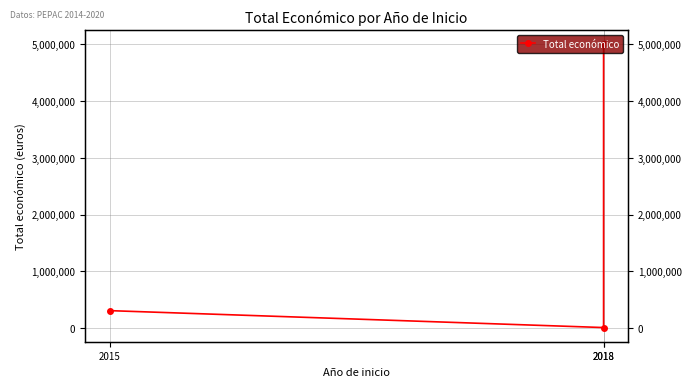

Reading left to right, what are all the values shown in this chart?

2015=311553	2018=14000	2018=4995722